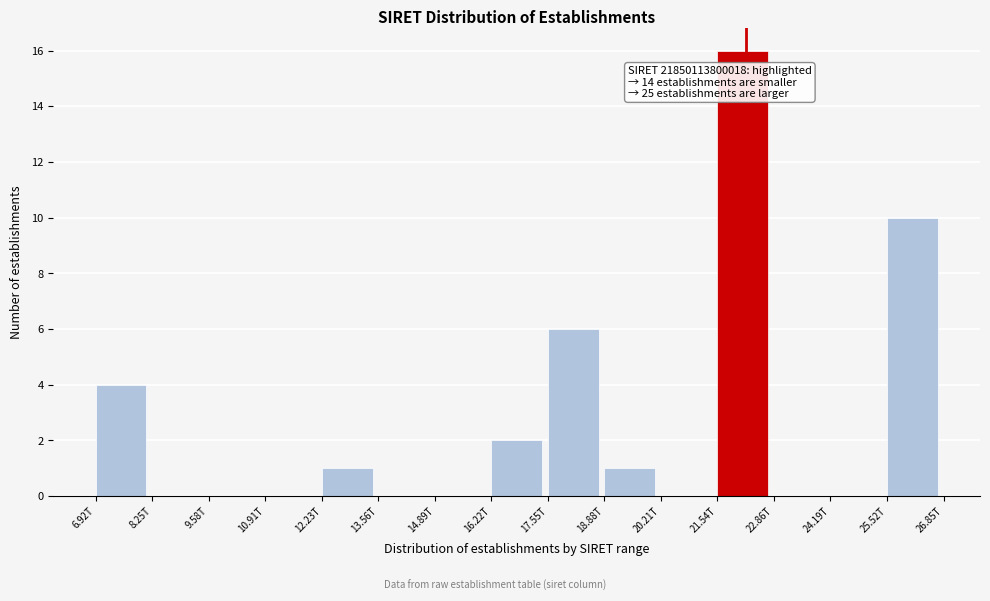

Reading left to right, extract all data points from this chart.

6.92T=4	8.25T=0	9.58T=0	10.91T=0	12.23T=1	13.56T=0	14.89T=0	16.22T=2	17.55T=6	18.88T=1	20.21T=0	21.54T=16	22.86T=0	24.19T=0	25.52T=10